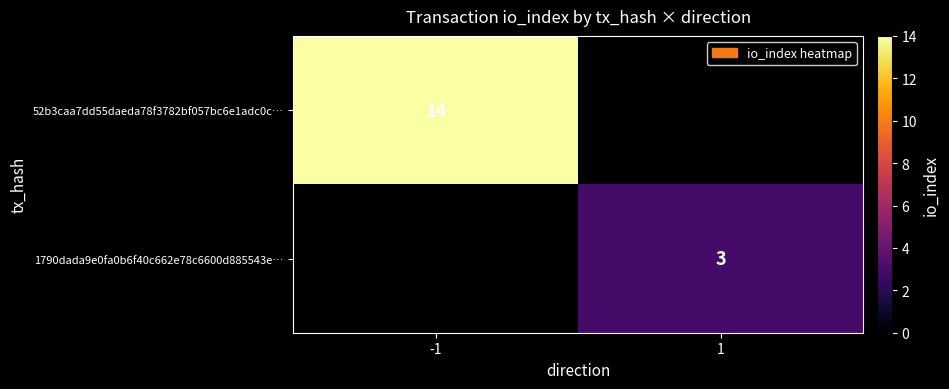

The value of 52b3caa7dd55daeda78f3782bf057bc6e1adc0c… at -1 is 24. True or false?

False